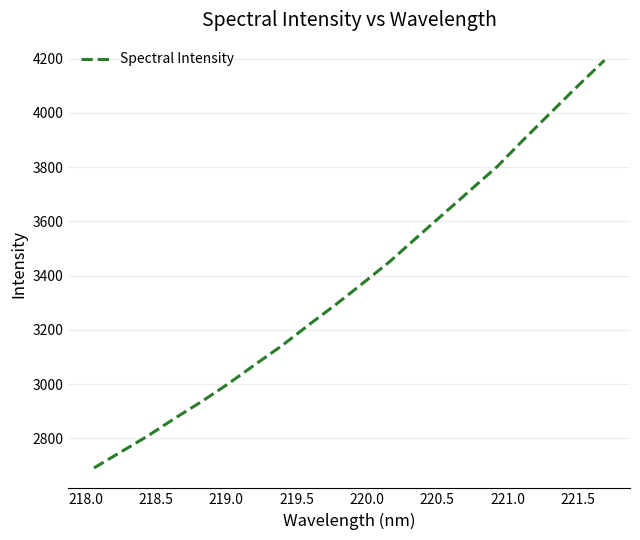

What is the sum of all values?

67492.5